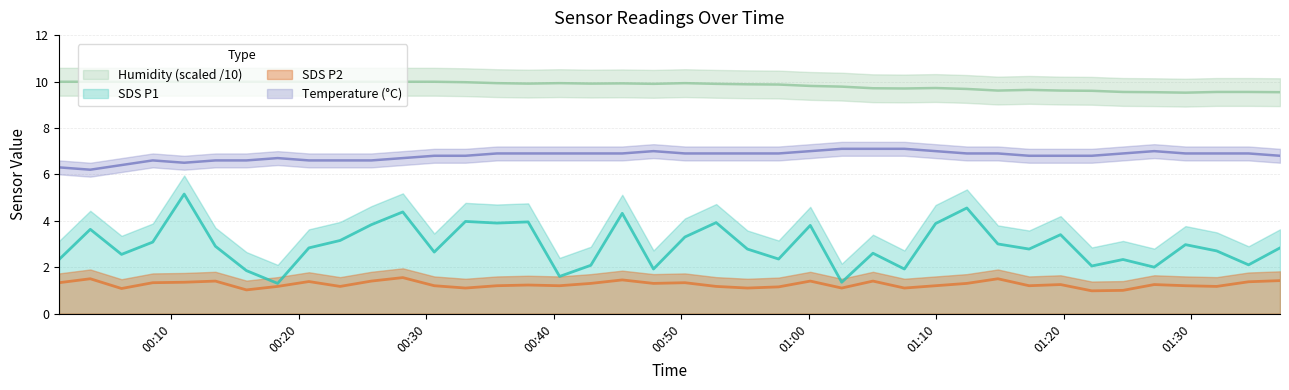

What is the sum of all Humidity values?

393.0